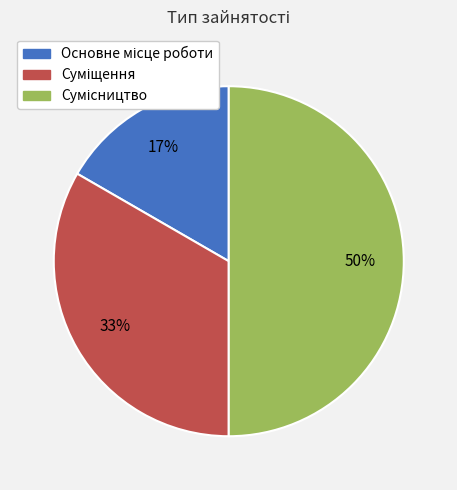

How many slices are in this pie chart?

3